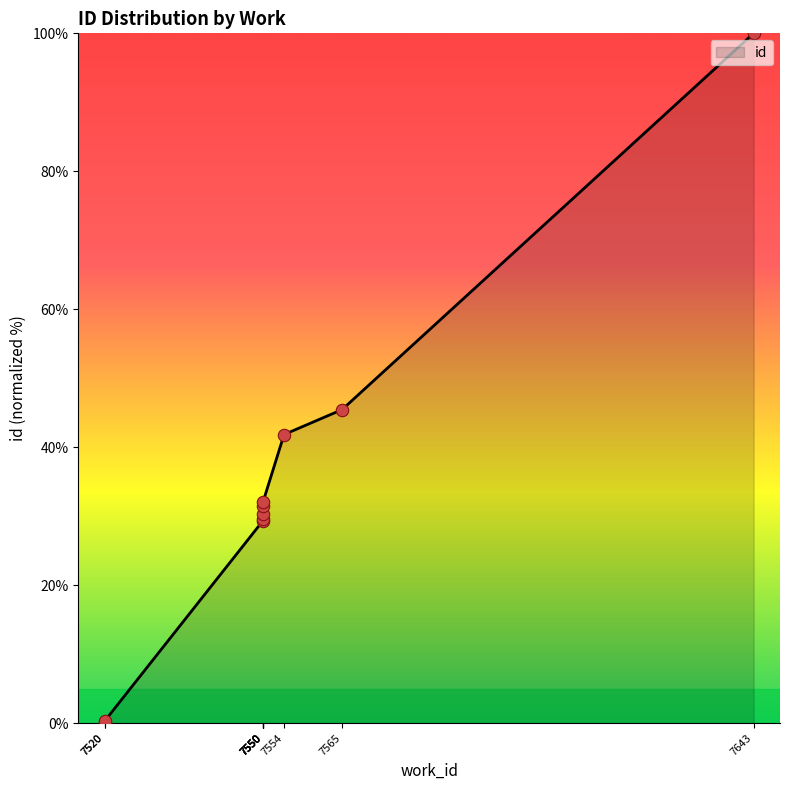

Which has a higher value, 7554 or 7520?

7554